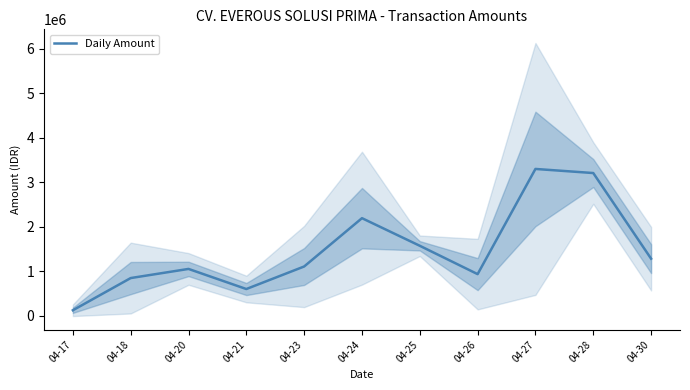

The chart shows a value of 357967.7 at 04-23. True or false?

False